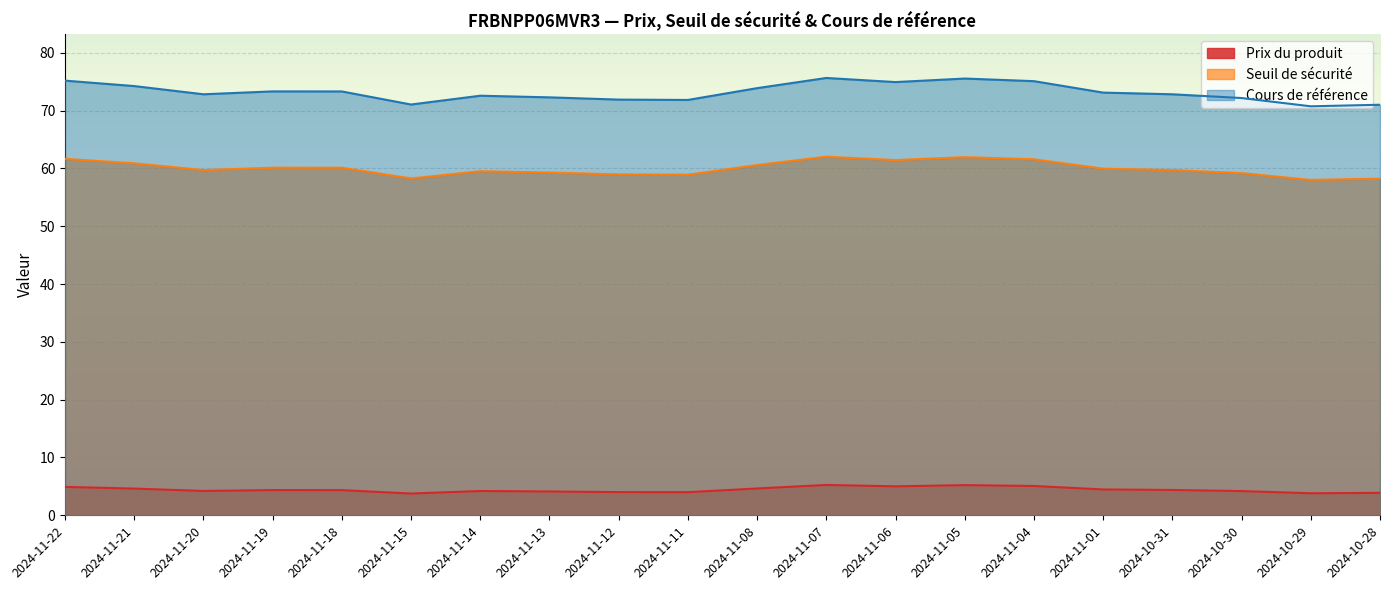

What is the difference between the second highest and second lowest values in the Cours de référence series?

4.5